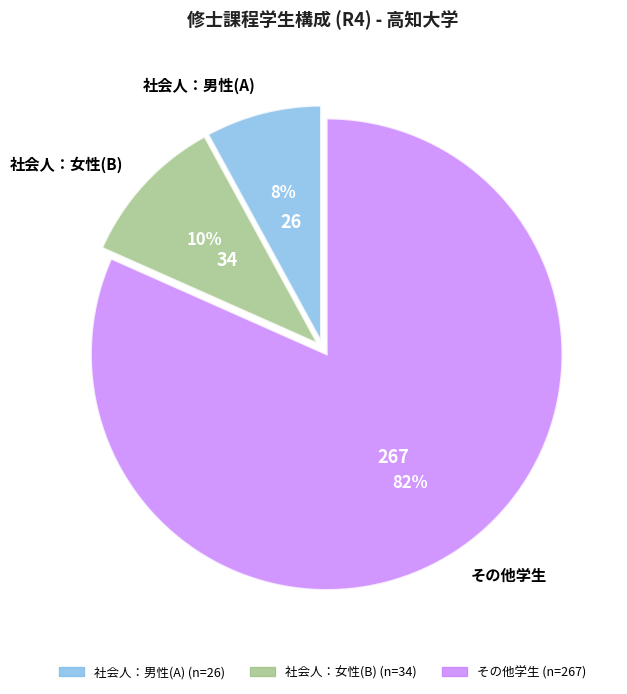

How many segments does this pie chart have?

3